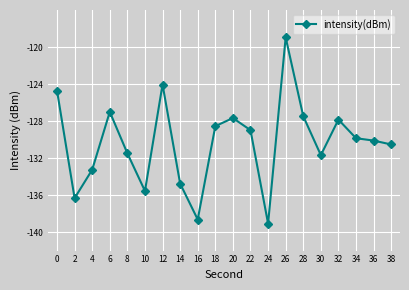

How many lines are shown in the chart?

1